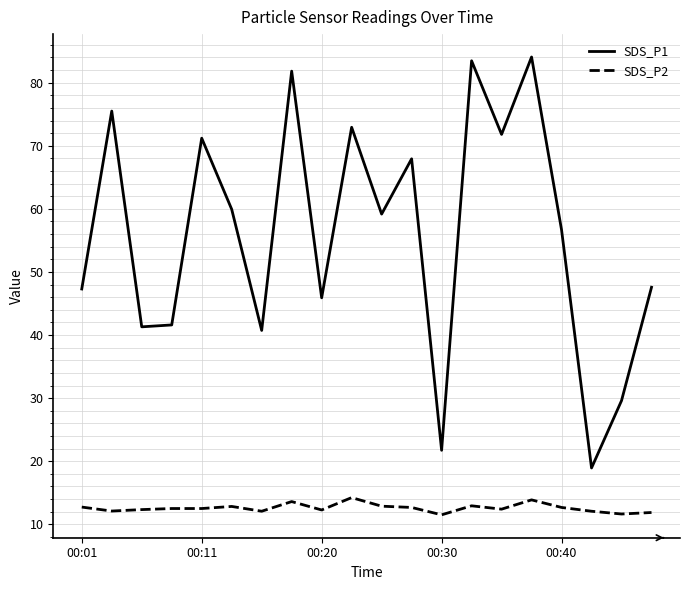

Rank the series by their maximum value, from highest to lowest.

SDS_P1, SDS_P2